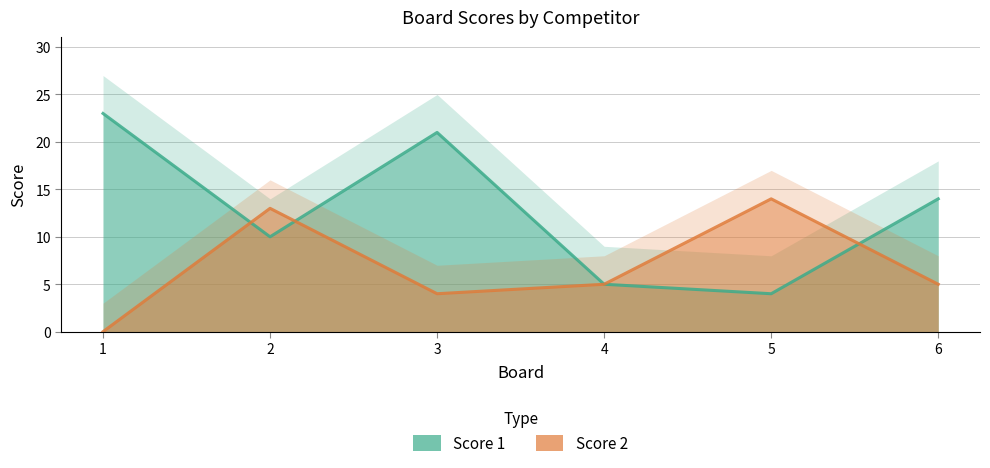

Rank the series at 5 from highest to lowest value.

Score 2, Score 1